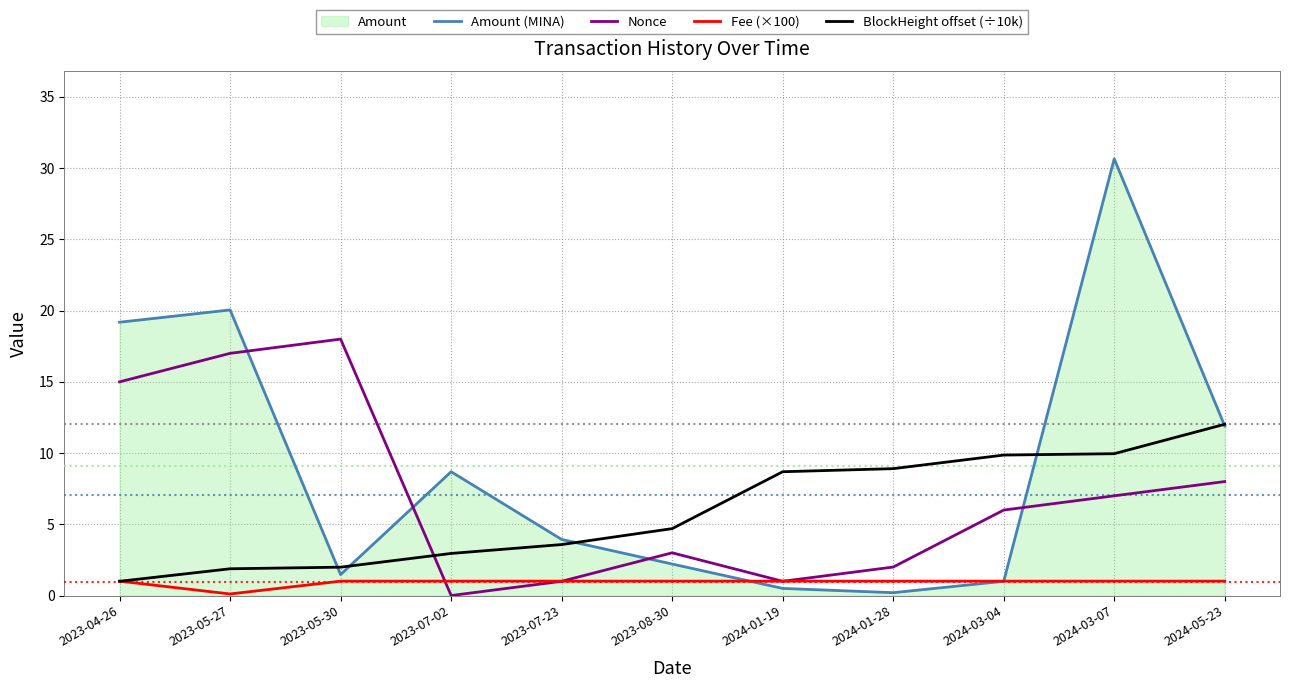

At which label does BlockHeight offset (÷10k) first exceed 4?

2023-08-30